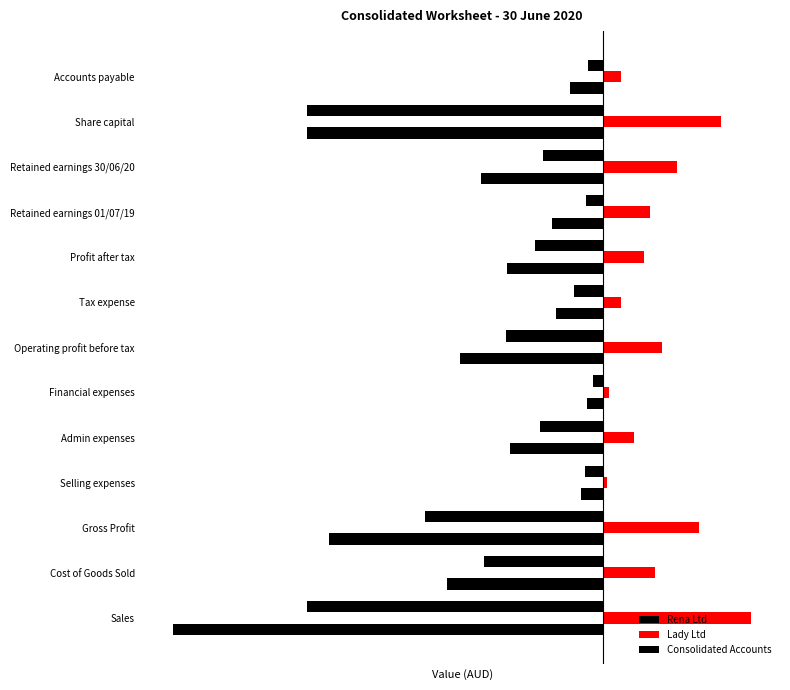

List the series in order of their overall mean, lowest first.

Consolidated Accounts, Rena Ltd, Lady Ltd